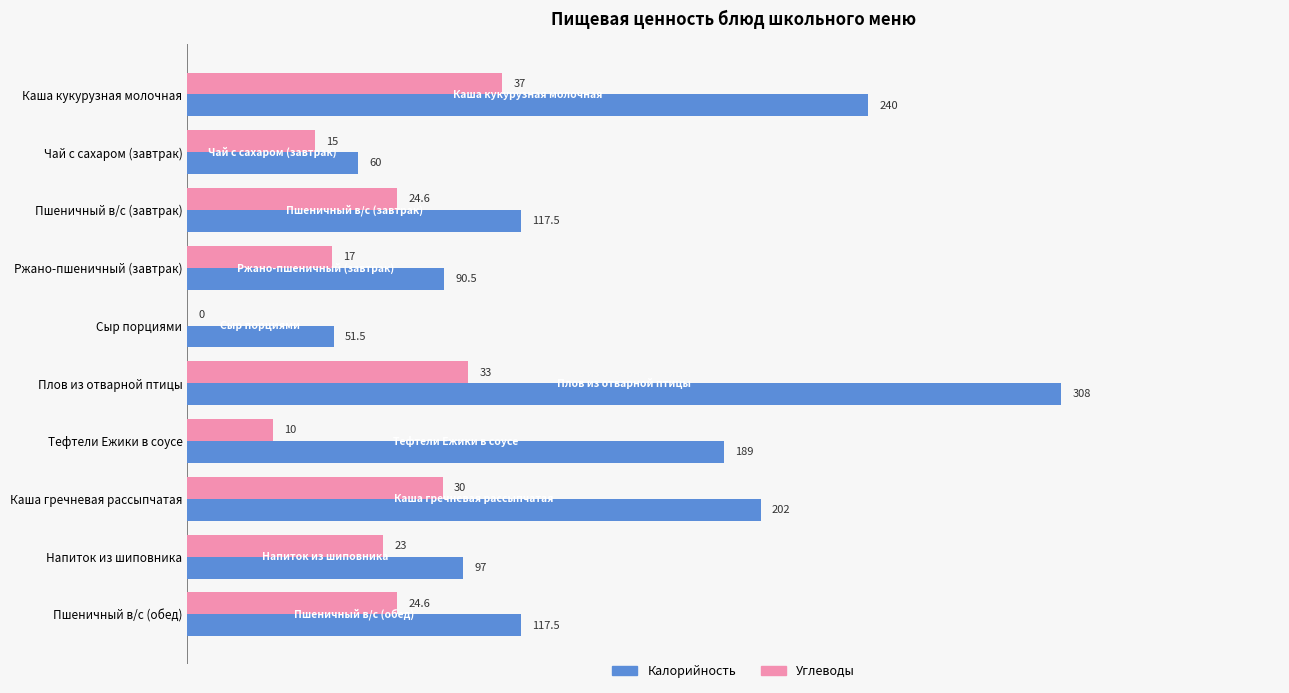

What is the total value across all series at Напиток из шиповника?

166.0